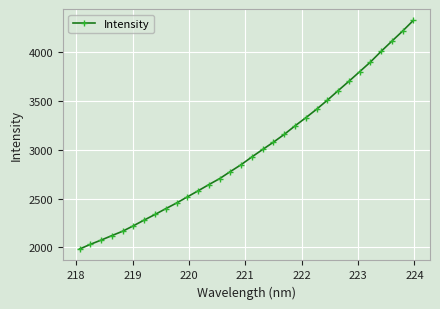

What is the value of the 25th point from the left?

3603.4